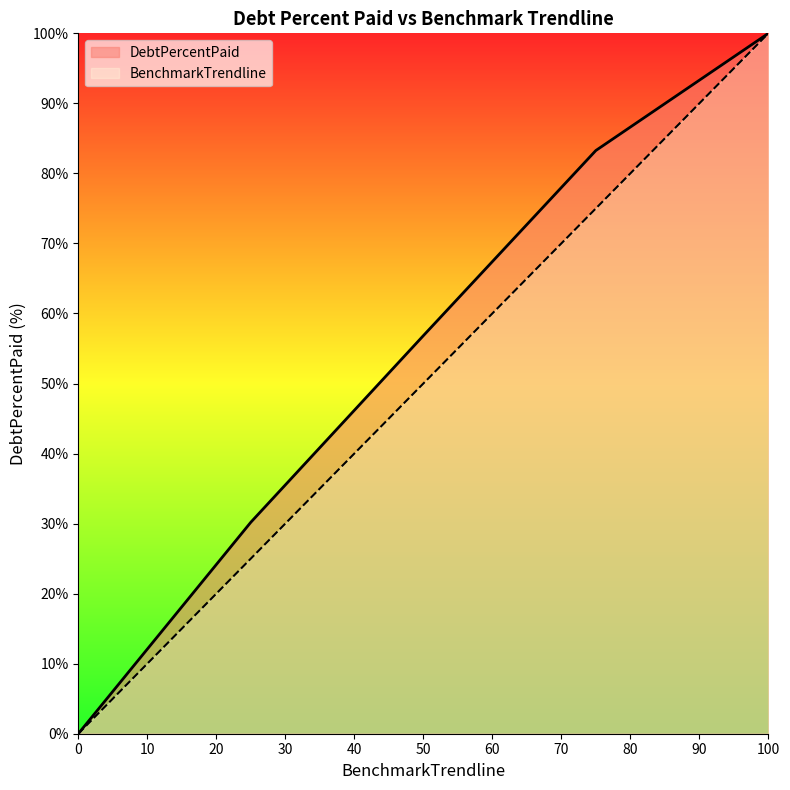

How many lines are shown in the chart?

2